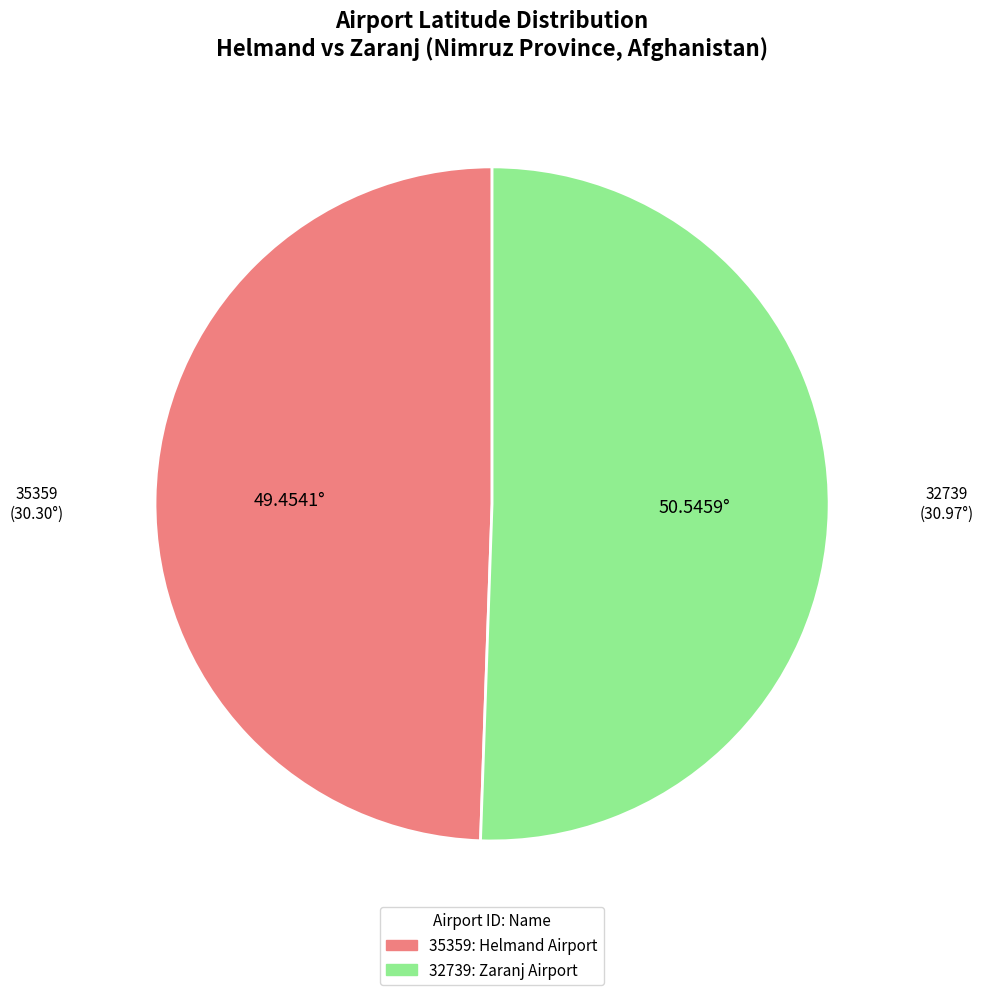

True or false: 35359 accounts for 57% of the total.

False